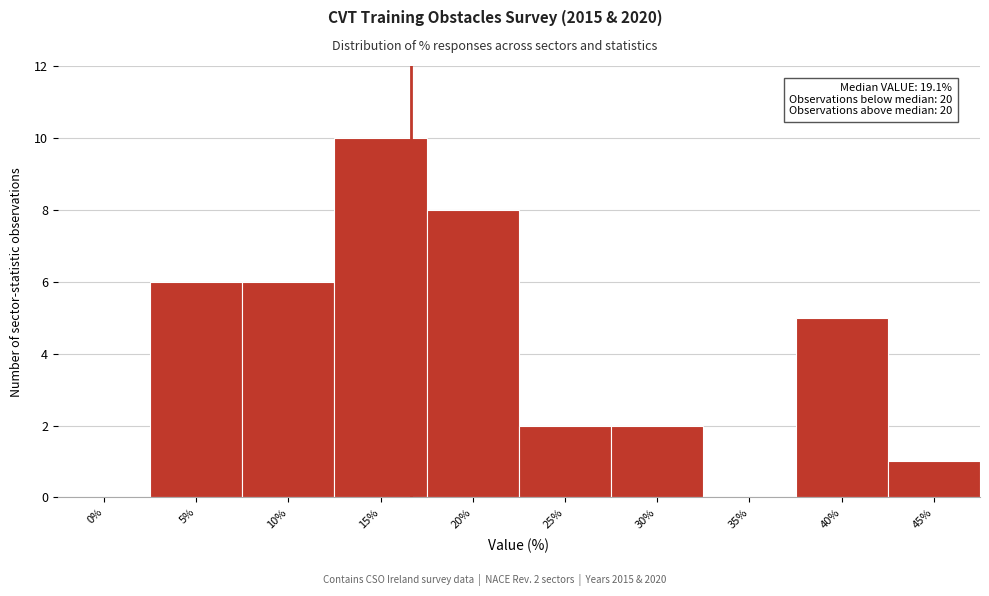

Reading left to right, extract all data points from this chart.

0%=0	5%=6	10%=6	15%=10	20%=8	25%=2	30%=2	35%=0	40%=5	45%=1